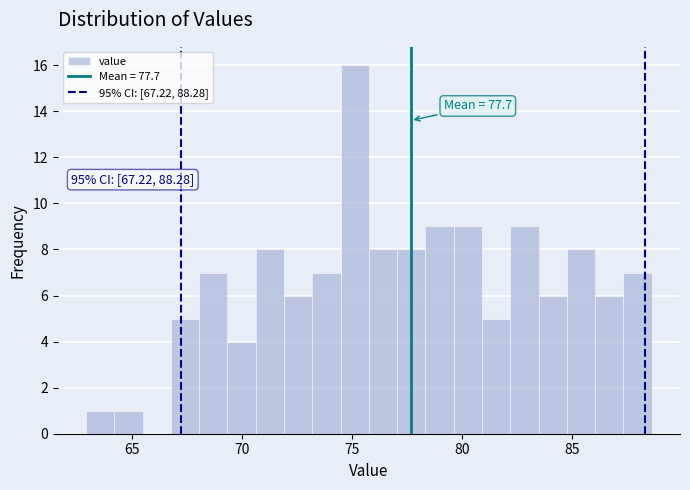

Around what value on the x-axis is the tallest bar? Give the approximate position of its centre, as read against the axis.

75.0